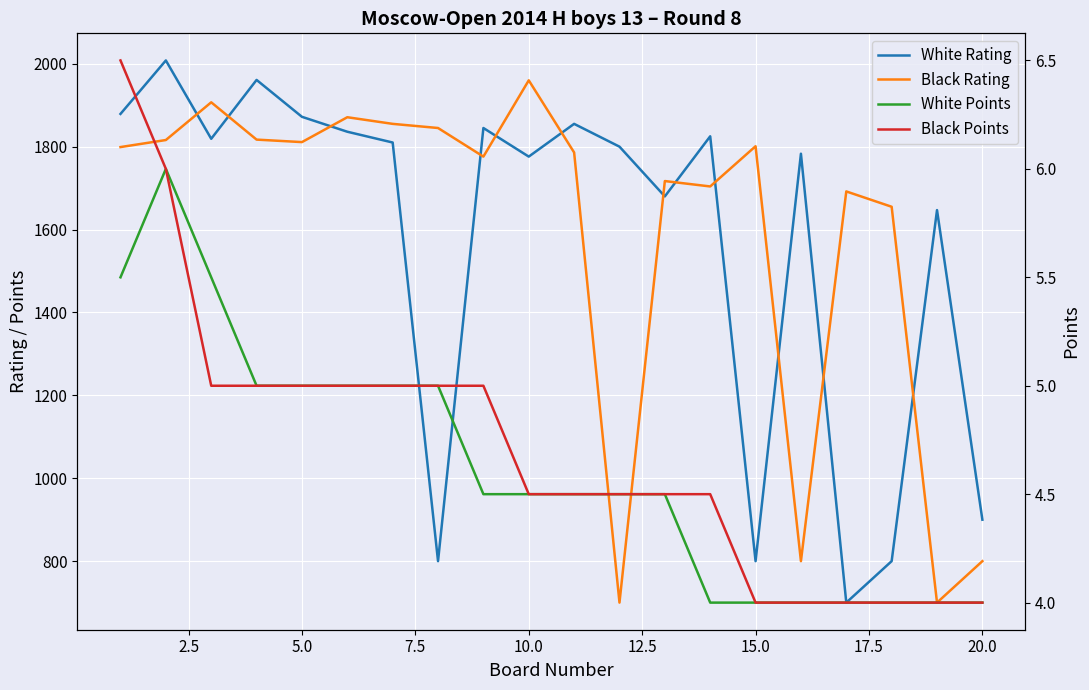

Does the chart display data point markers on the line(s)?

No